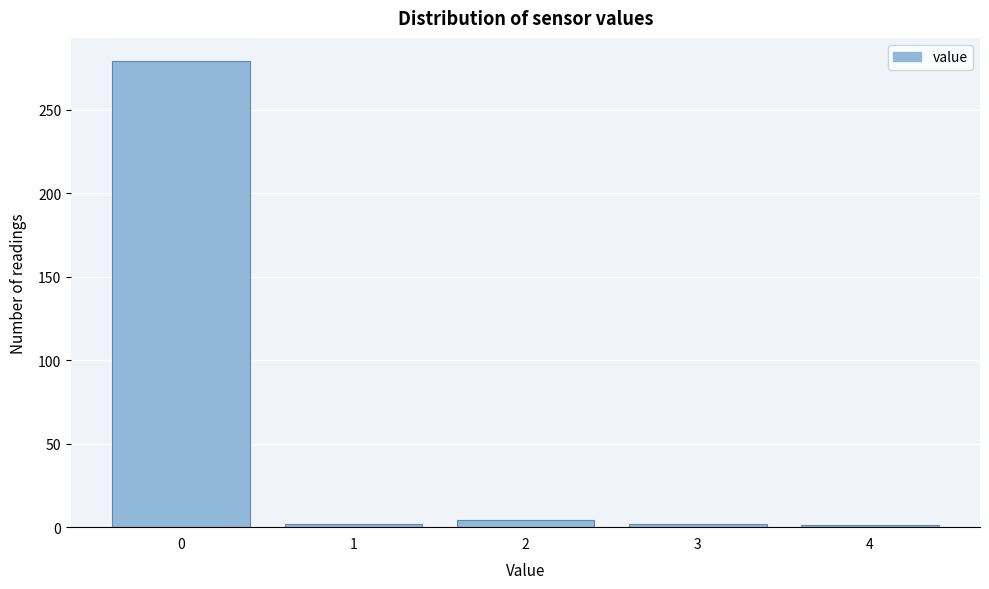

Which range on the x-axis has the tallest bar?

-0.5 to 0.5